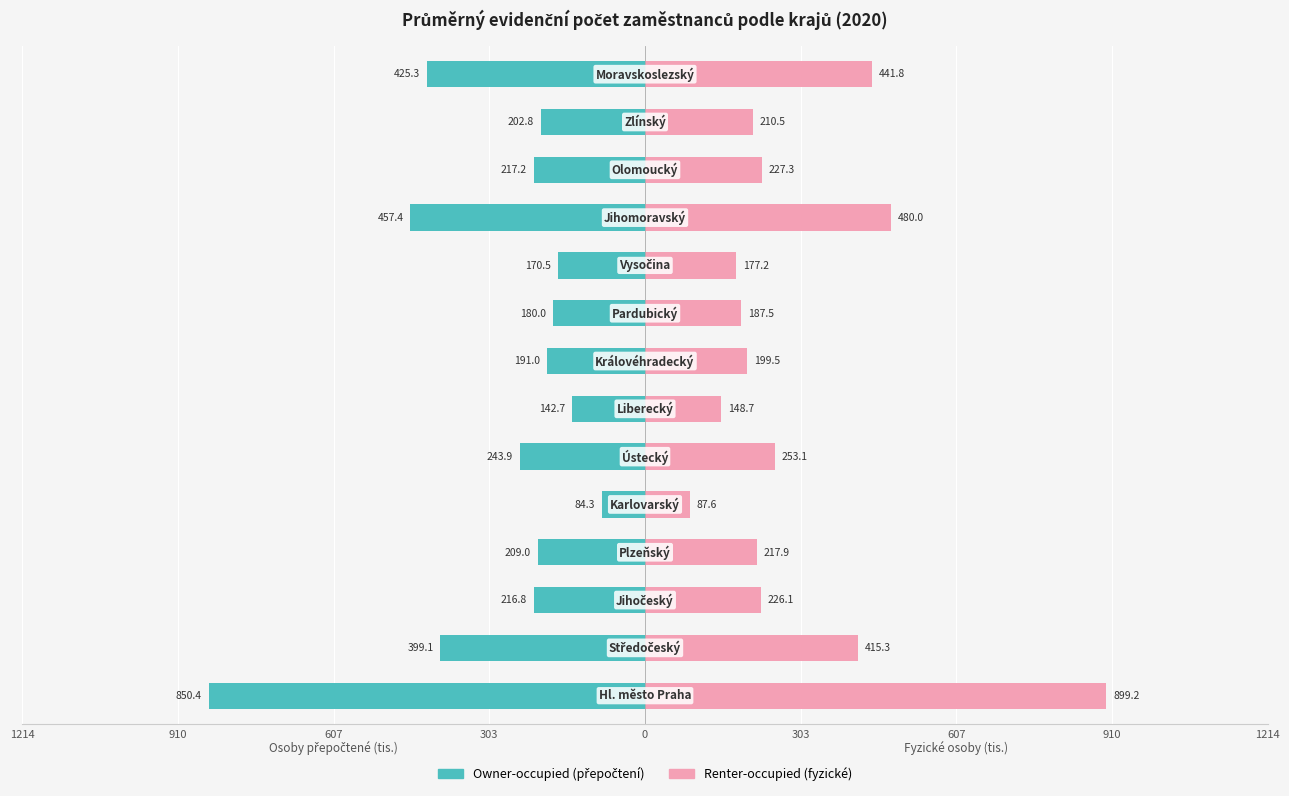

What is the average value of the Renter-occupied (fyzické) series?

298.0